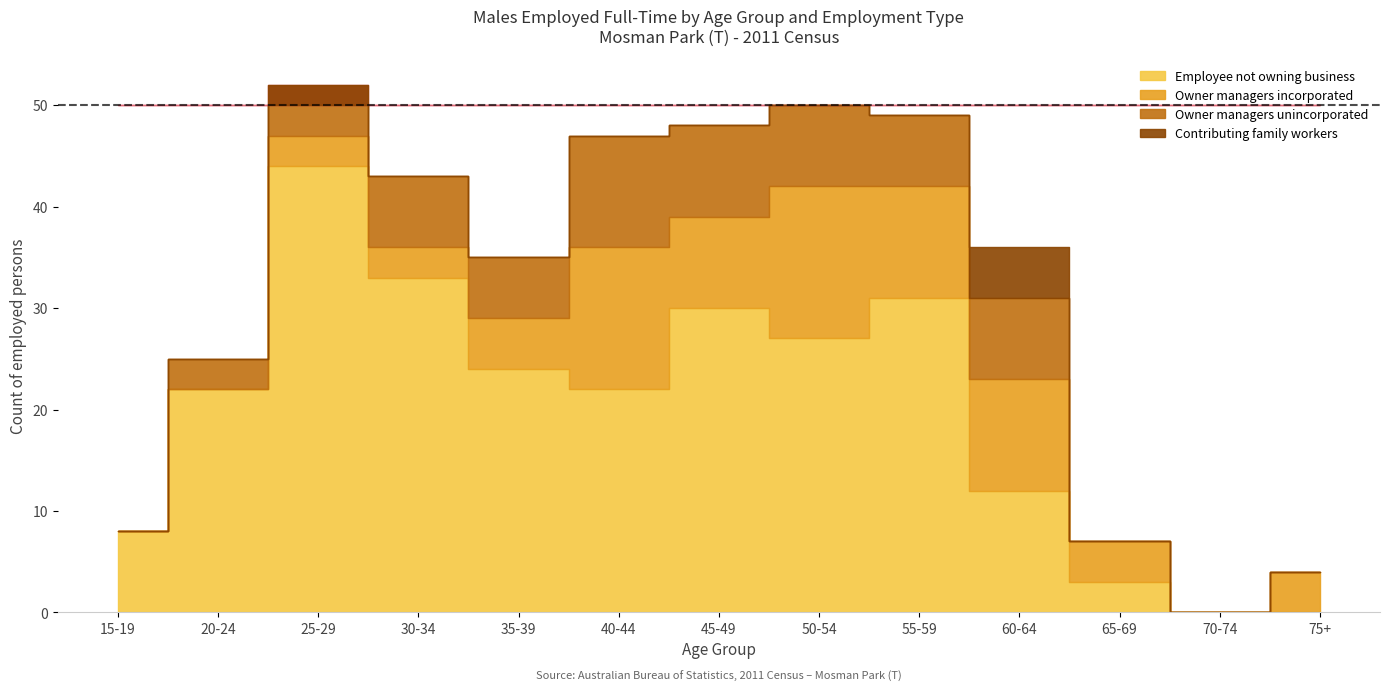

How many lines are shown in the chart?

4